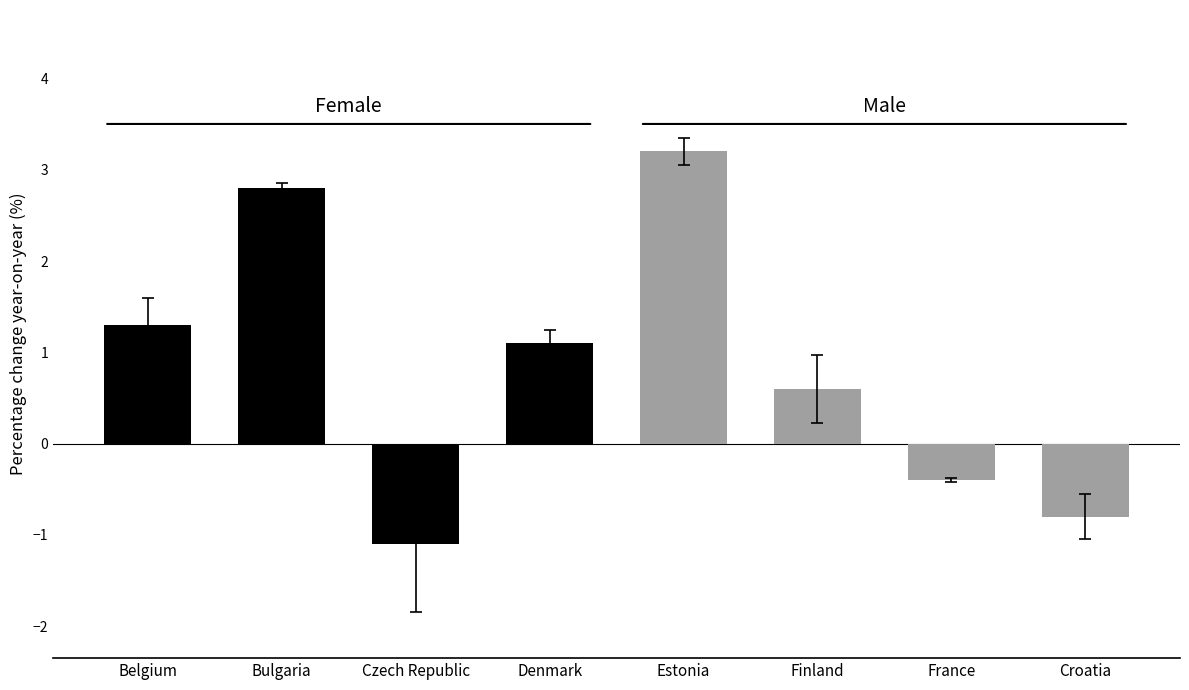

Reading left to right, list all the values displayed in this chart.

1.3	2.8	-1.1	1.1	3.2	0.6	-0.4	-0.8